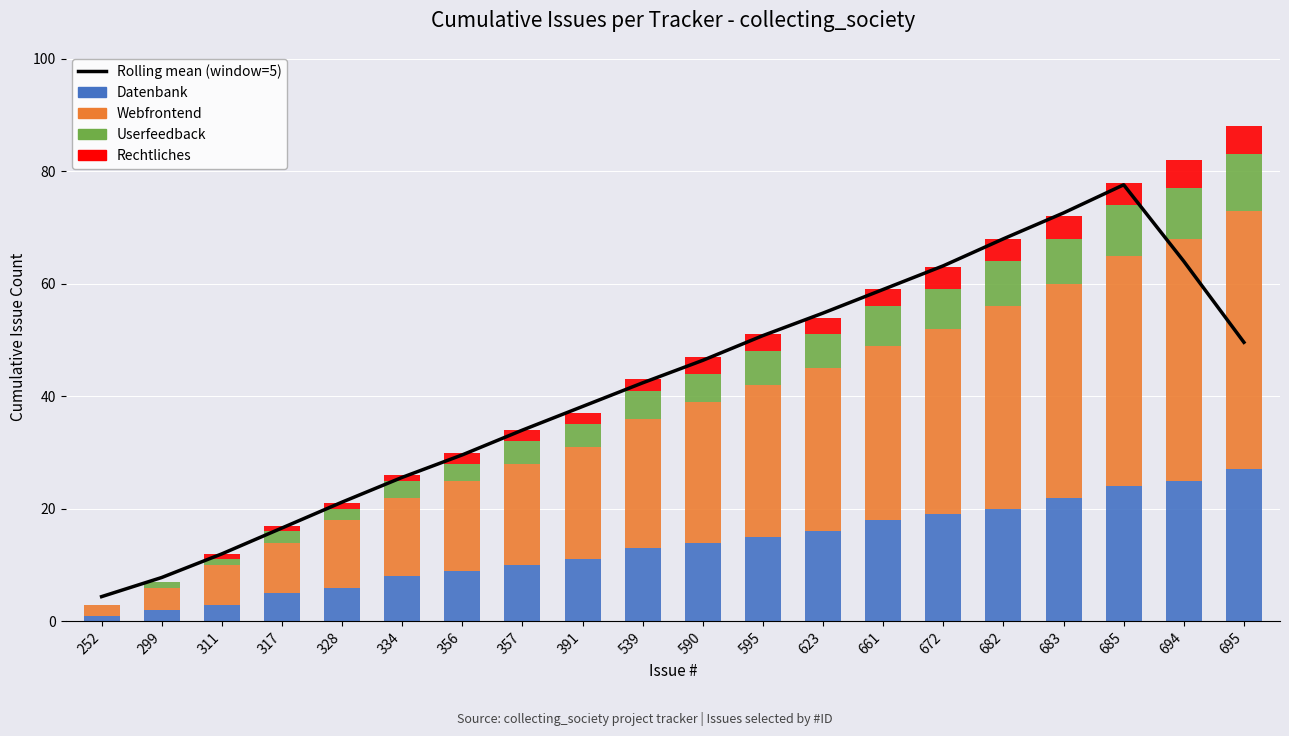

Which series has the largest total across all categories?

Rolling mean (window=5)